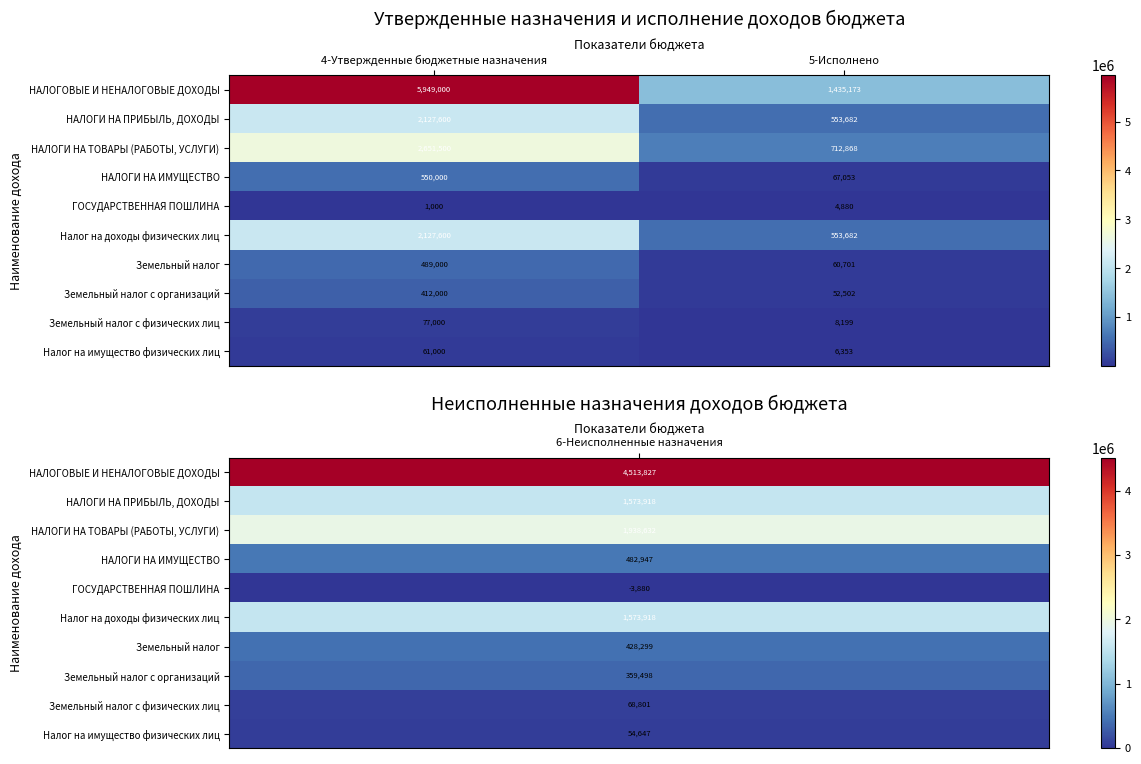

Reading left to right, list all the values displayed in this chart.

НАЛОГОВЫЕ И НЕНАЛОГОВЫЕ ДОХОДЫ: 4-Утвержденные бюджетные назначения=5949000	5-Исполнено=1435173
НАЛОГИ НА ПРИБЫЛЬ, ДОХОДЫ: 4-Утвержденные бюджетные назначения=2127600	5-Исполнено=553682
НАЛОГИ НА ТОВАРЫ (РАБОТЫ, УСЛУГИ): 4-Утвержденные бюджетные назначения=2651500	5-Исполнено=712868
НАЛОГИ НА ИМУЩЕСТВО: 4-Утвержденные бюджетные назначения=550000	5-Исполнено=67053
ГОСУДАРСТВЕННАЯ ПОШЛИНА: 4-Утвержденные бюджетные назначения=1000	5-Исполнено=4880
Налог на доходы физических лиц: 4-Утвержденные бюджетные назначения=2127600	5-Исполнено=553682
Земельный налог: 4-Утвержденные бюджетные назначения=489000	5-Исполнено=60701
Земельный налог с организаций: 4-Утвержденные бюджетные назначения=412000	5-Исполнено=52502
Земельный налог с физических лиц: 4-Утвержденные бюджетные назначения=77000	5-Исполнено=8199
Налог на имущество физических лиц: 4-Утвержденные бюджетные назначения=61000	5-Исполнено=6353